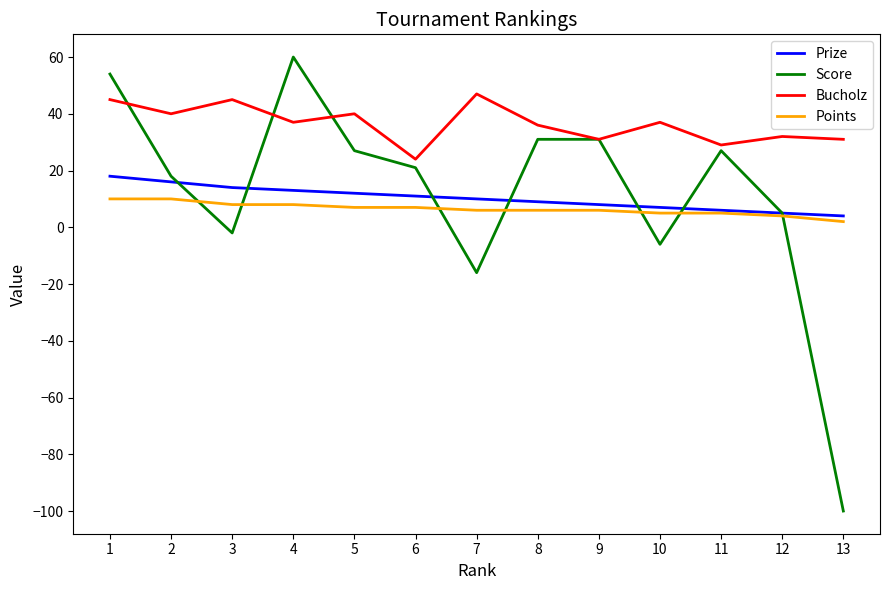

Is it true that Bucholz equals 14 at 3?

False